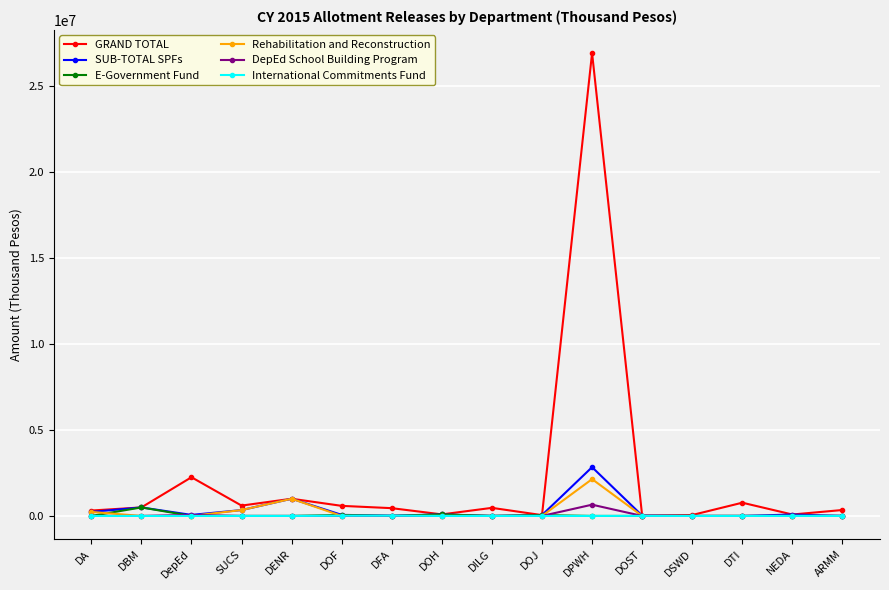

Does the chart have visible grid lines?

Yes